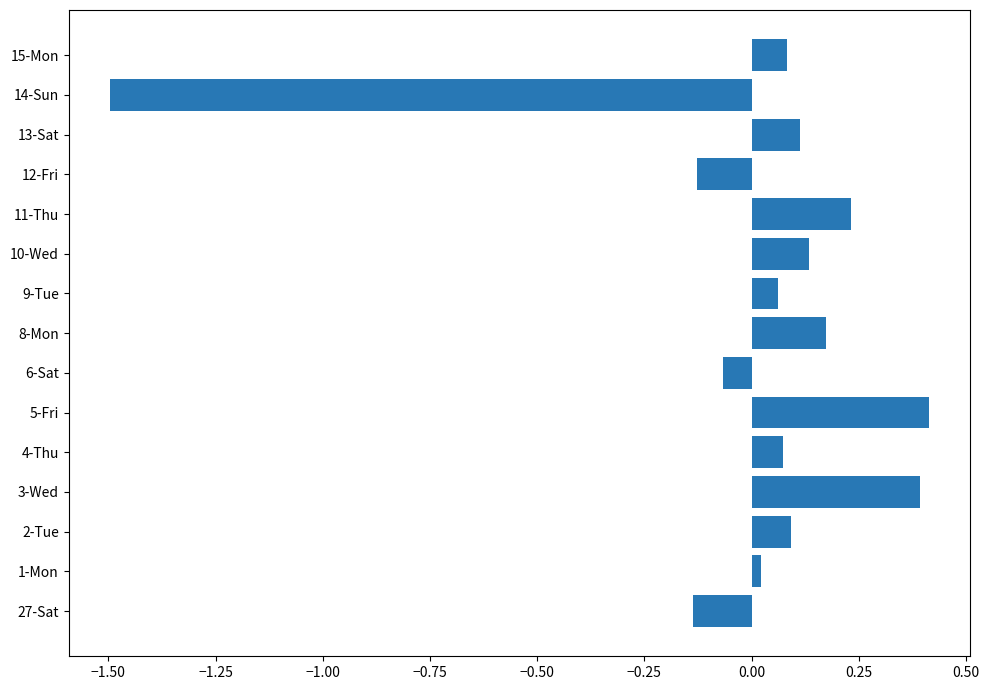

Which label corresponds to the smallest value in the chart?

14-Sun